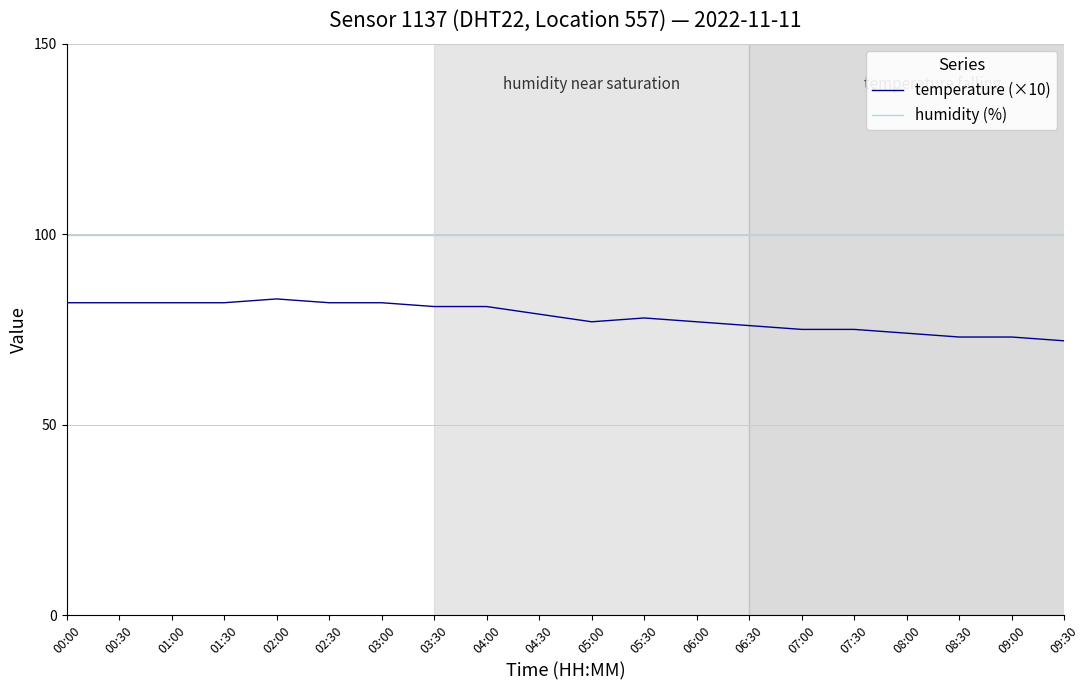

Does the chart have visible grid lines?

Yes